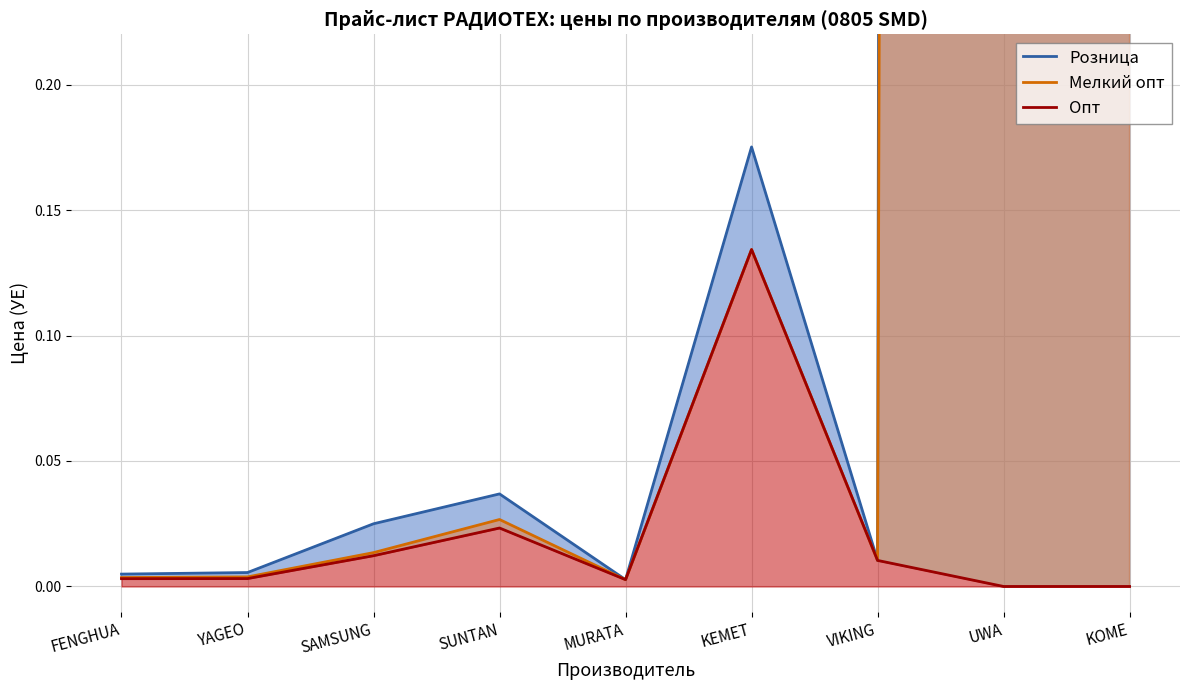

Where is Опт nearest to the value 0?

UWA